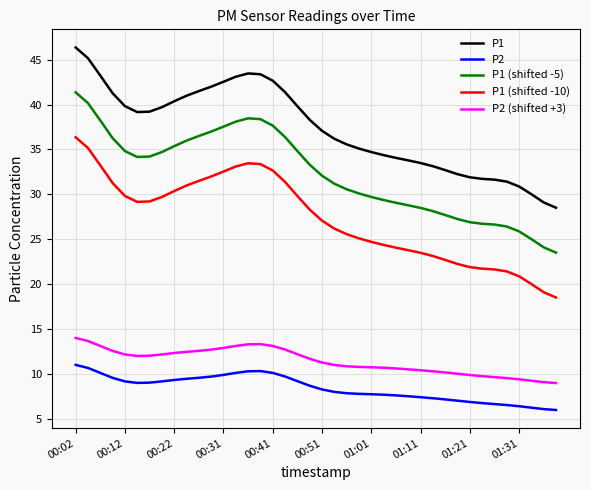

Which series has the largest total across all categories?

P1